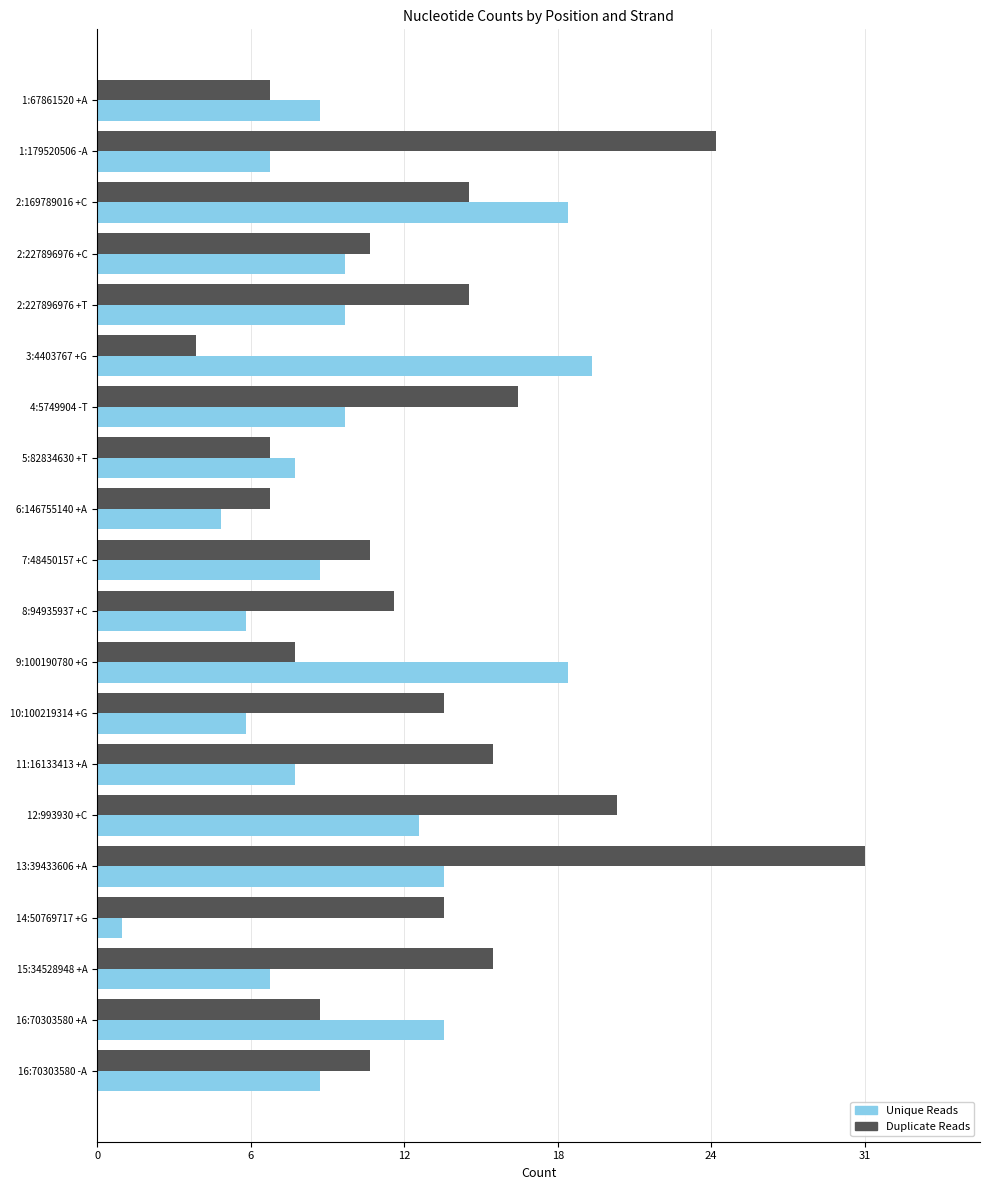

What are all the series names shown in the legend?

Unique Reads, Duplicate Reads